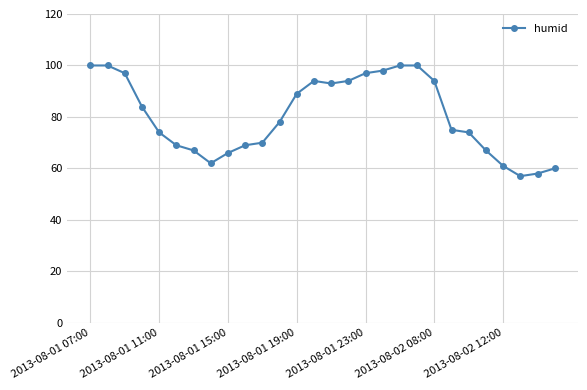

What is the greatest value displayed?

100